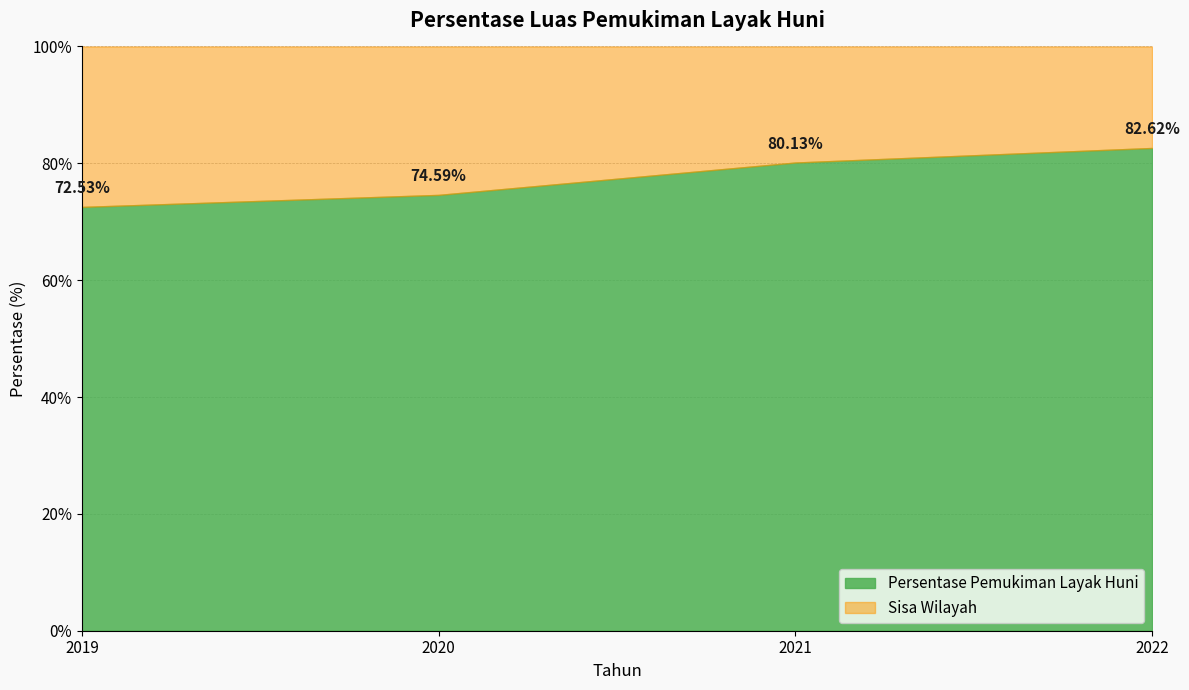

Reading left to right, list all the values displayed in this chart.

72.5	74.6	80.1	82.6